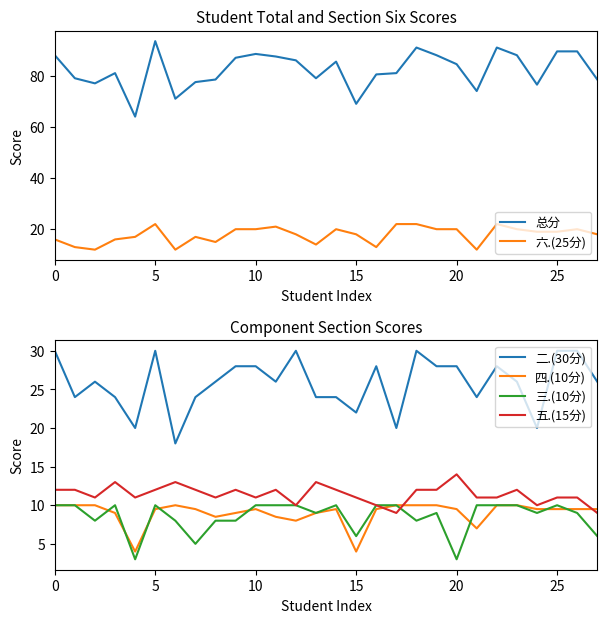

What is the minimum value for 二.(30分)?

18.0